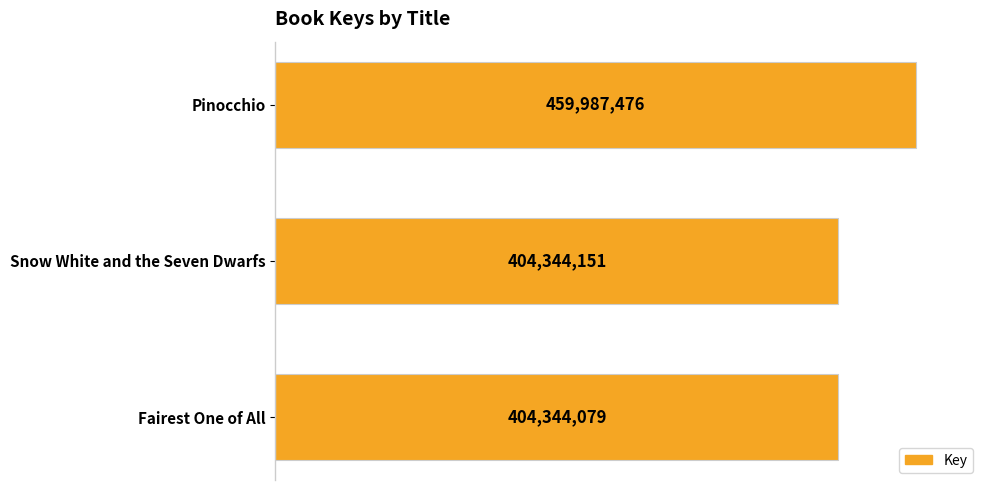

Which label corresponds to the smallest value in the chart?

Fairest One of All